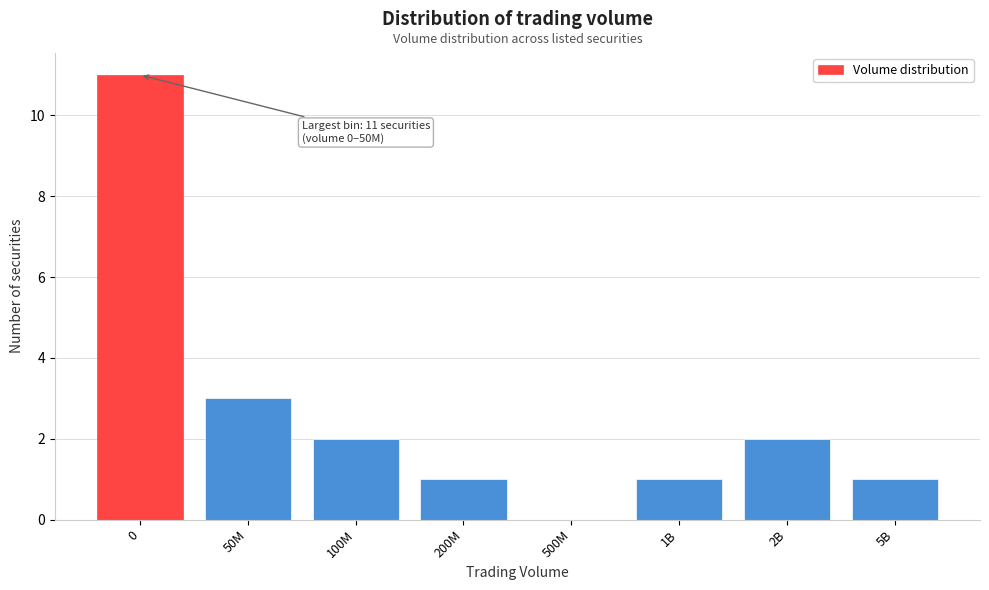

Reading right to left, extract all data points from this chart.

5B=1	2B=2	1B=1	500M=0	200M=1	100M=2	50M=3	0=11